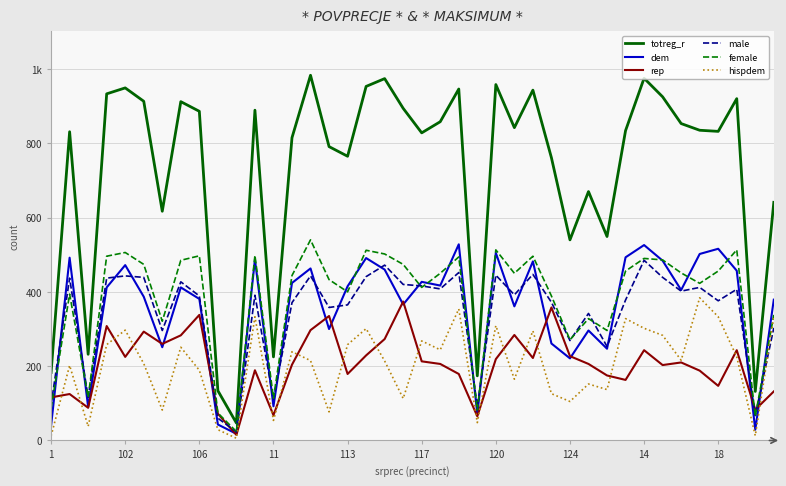

What are all the series names shown in the legend?

totreg_r, dem, rep, male, female, hispdem